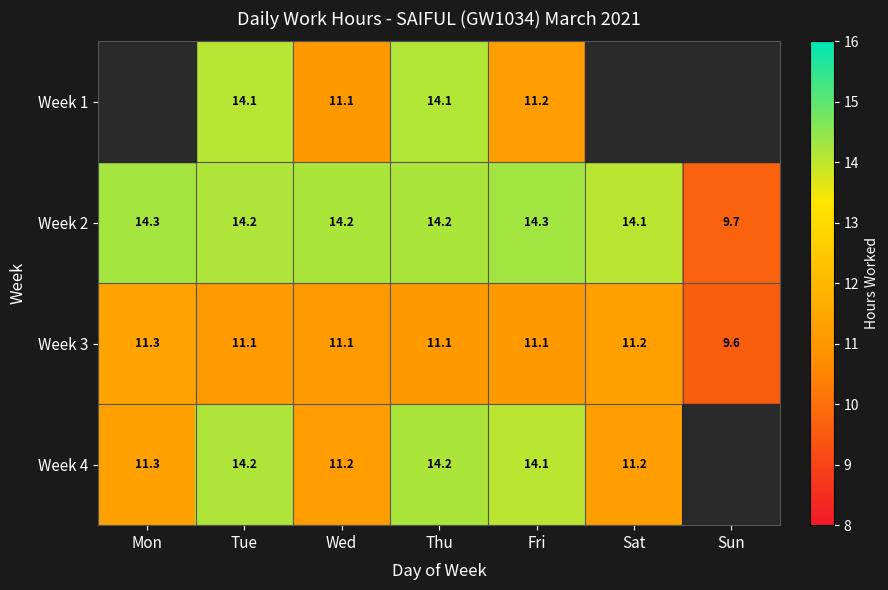

What is the highest value of the Week 3 series?

11.3